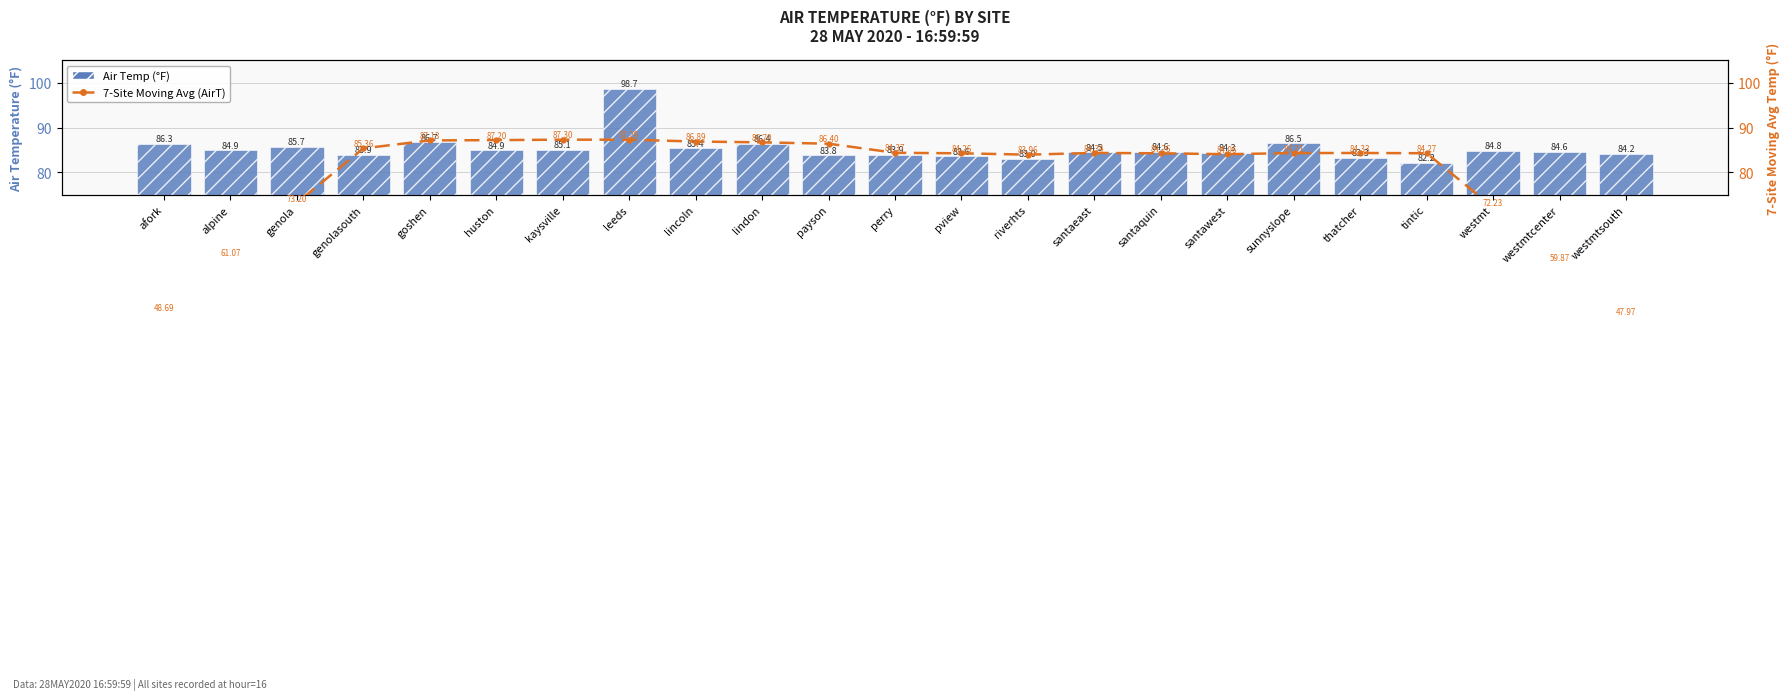

What is the highest value of the 7-Site Moving Avg (AirT) series?

87.3